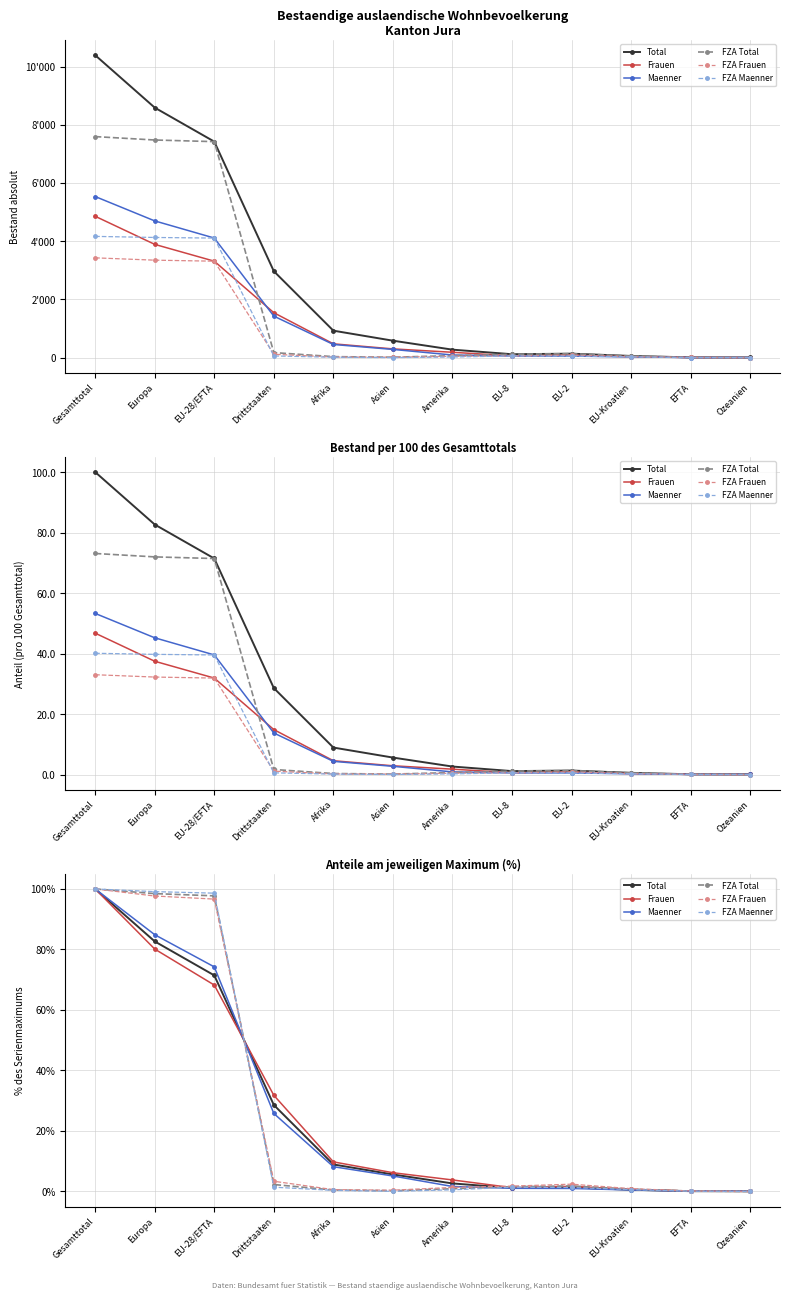

Does the chart have visible grid lines?

Yes